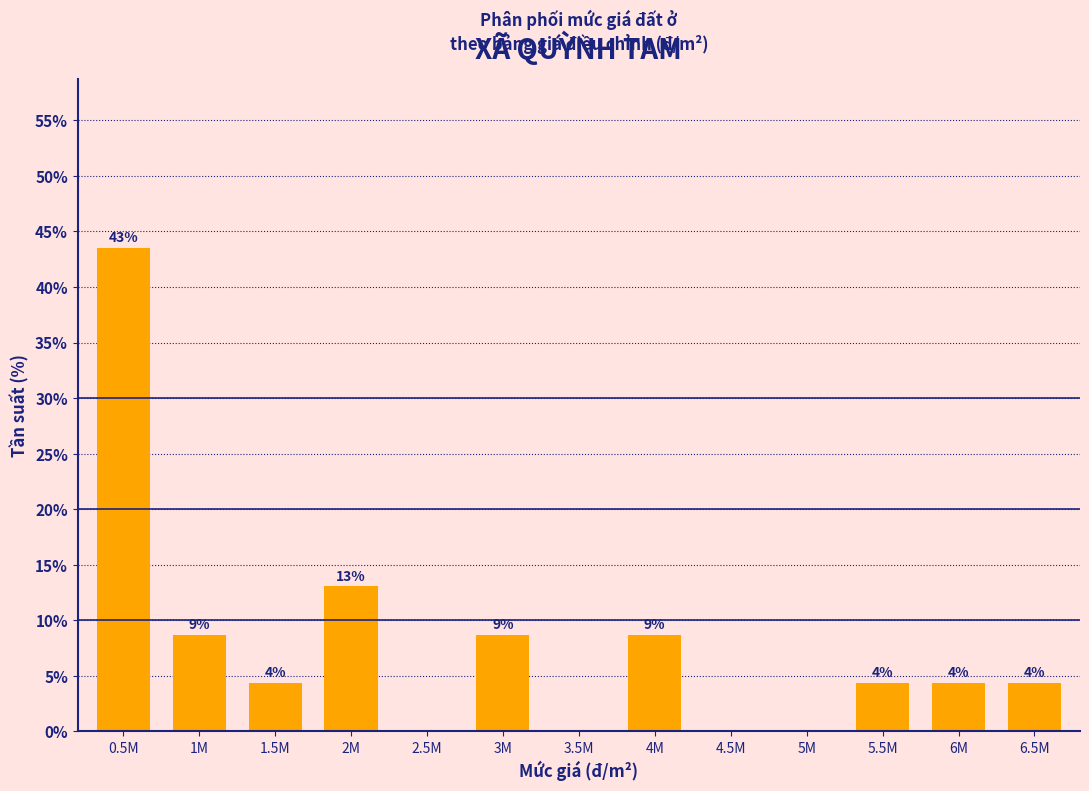

Are the bars horizontal?

No